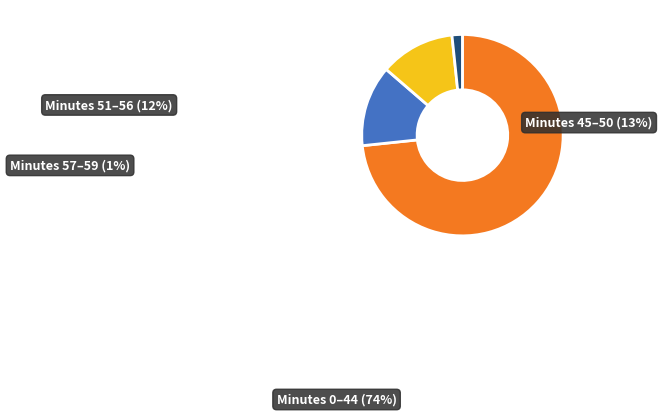

Does any single category account for the majority?

Yes